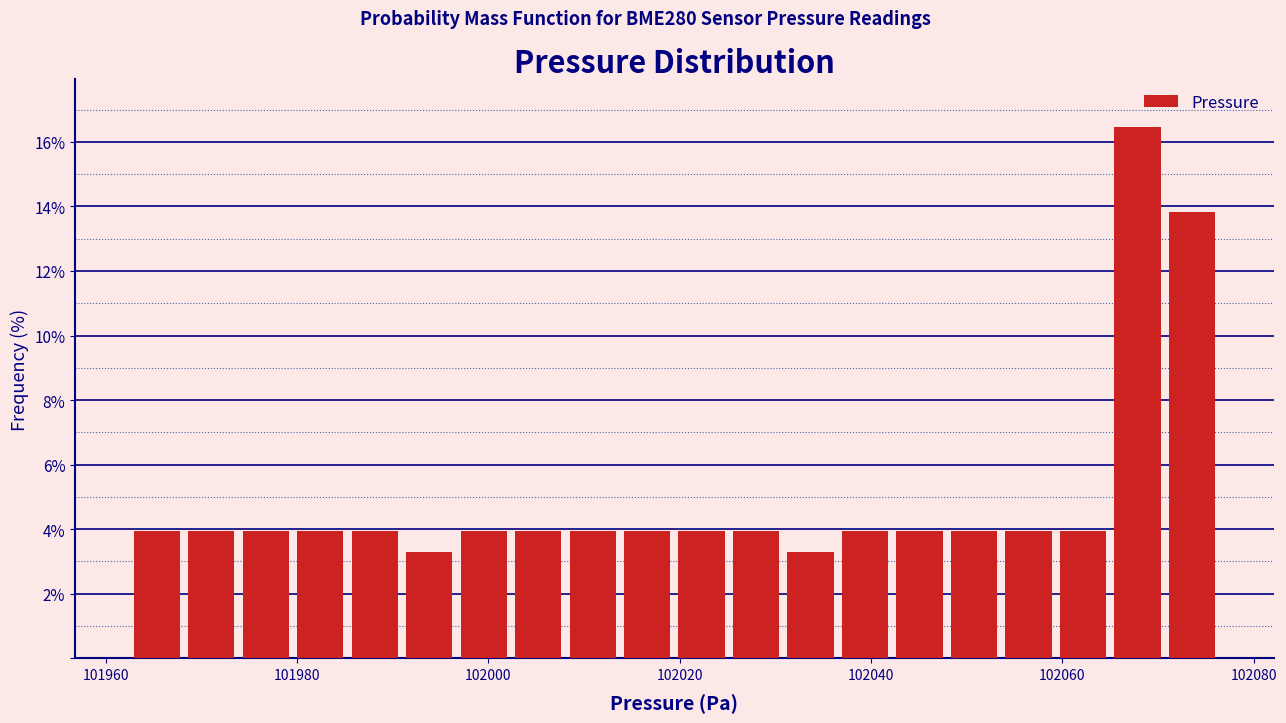

Around what value on the x-axis is the tallest bar? Give the approximate position of its centre, as read against the axis.

102068